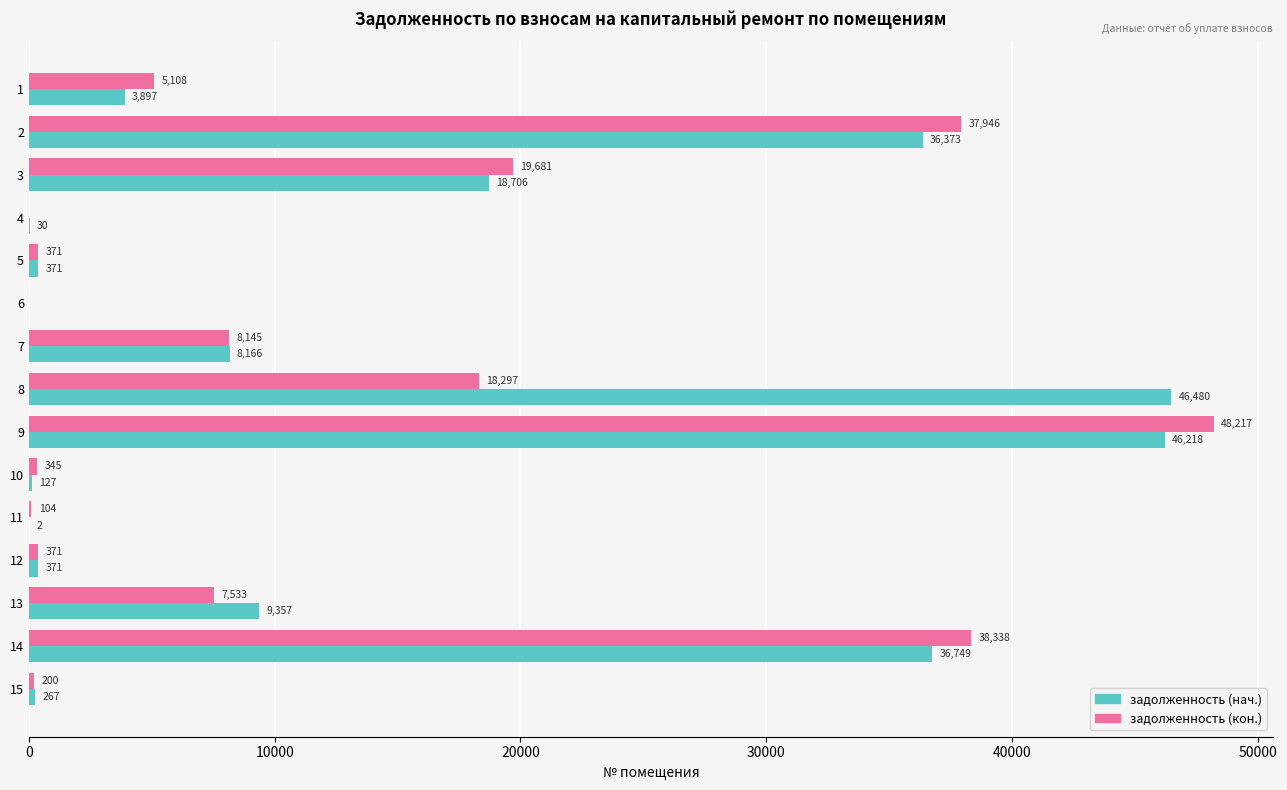

What is the difference between the задолженность (нач.) values at 12 and 11?

369.4